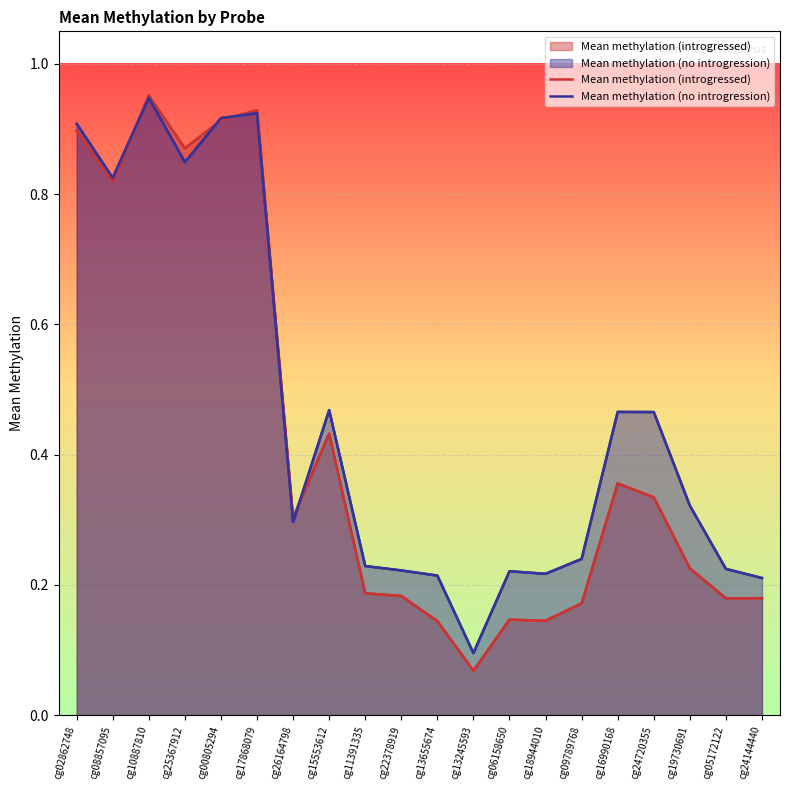

What position from the left is cg24144440?

20